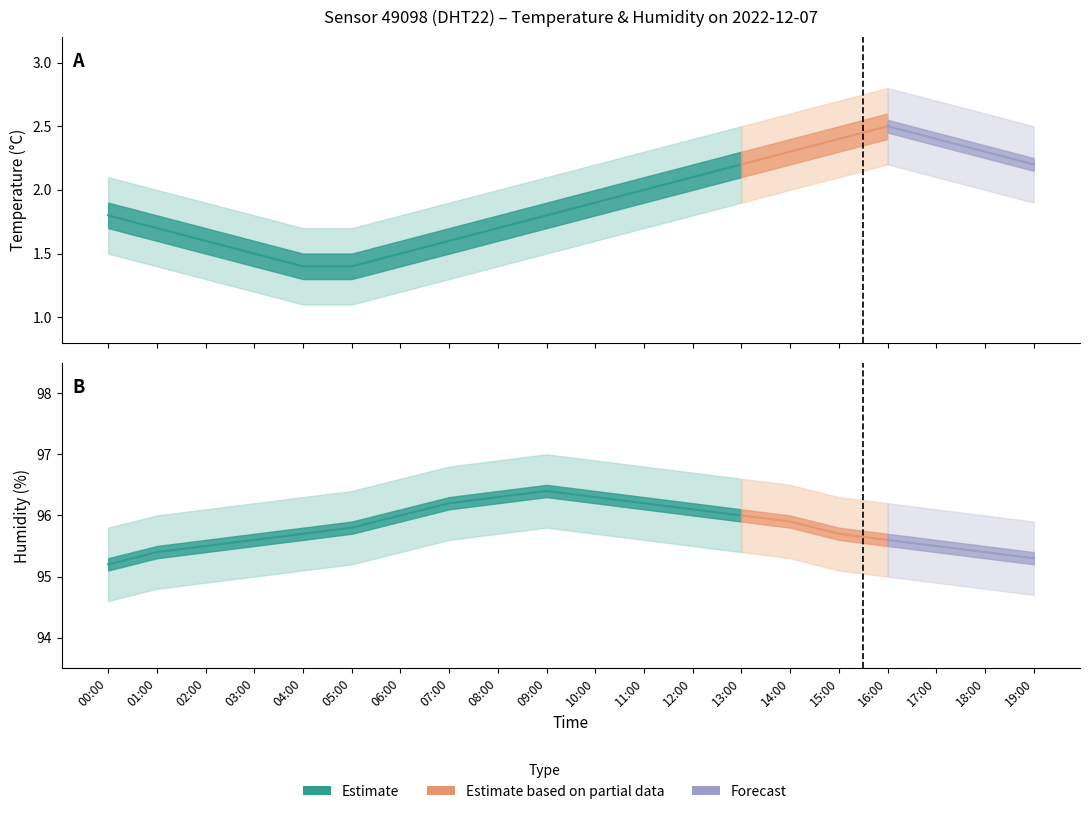

Does the chart display data point markers on the line(s)?

No